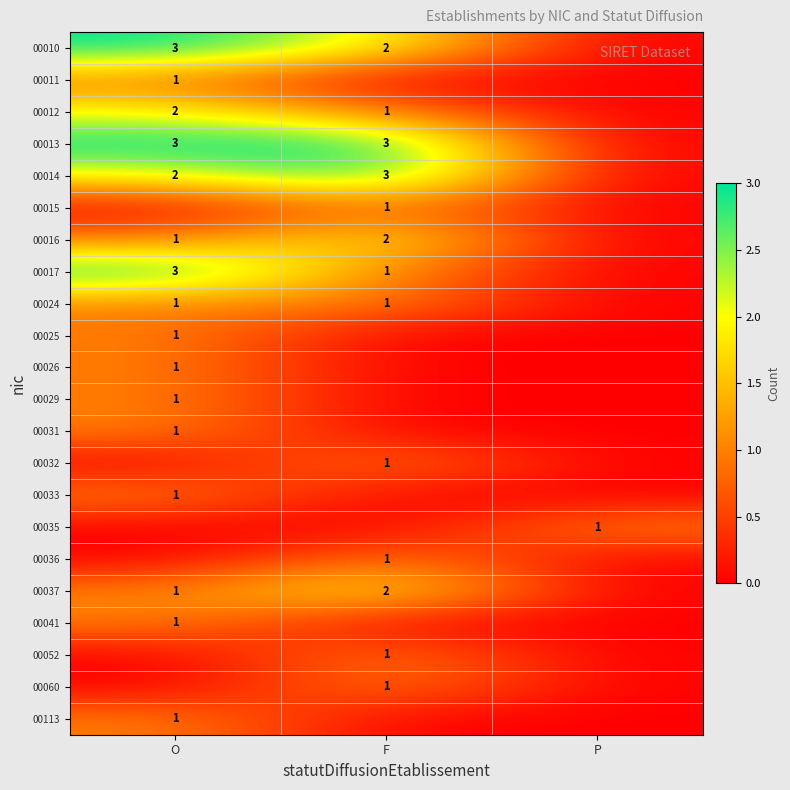

The value of 00014 at O is 2. True or false?

True